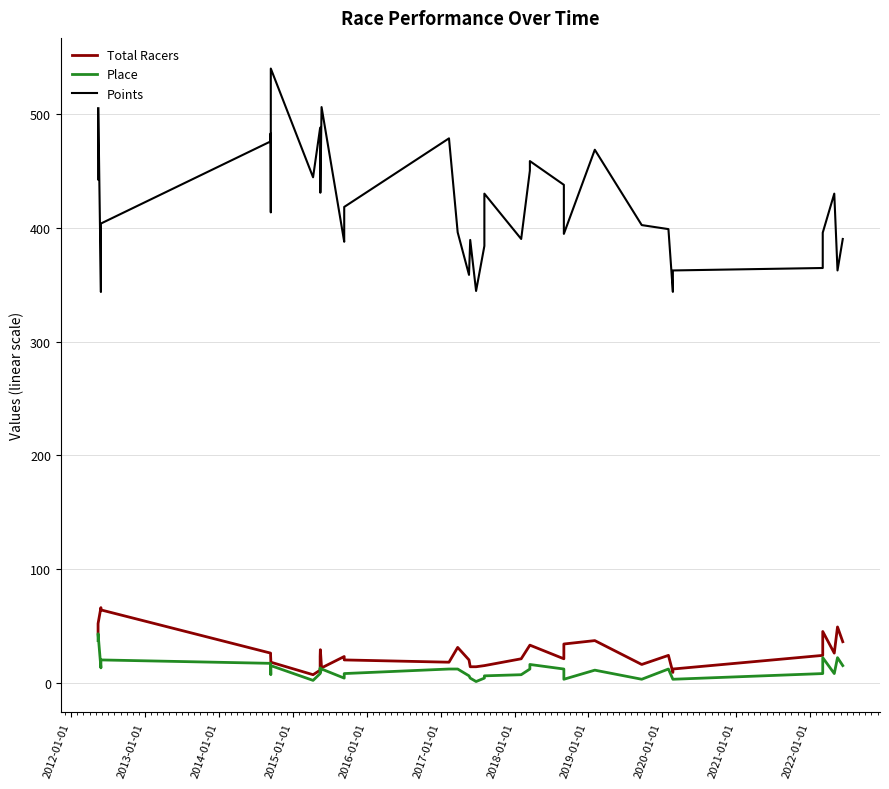

How many values in the Total Racers series are below 23?

18